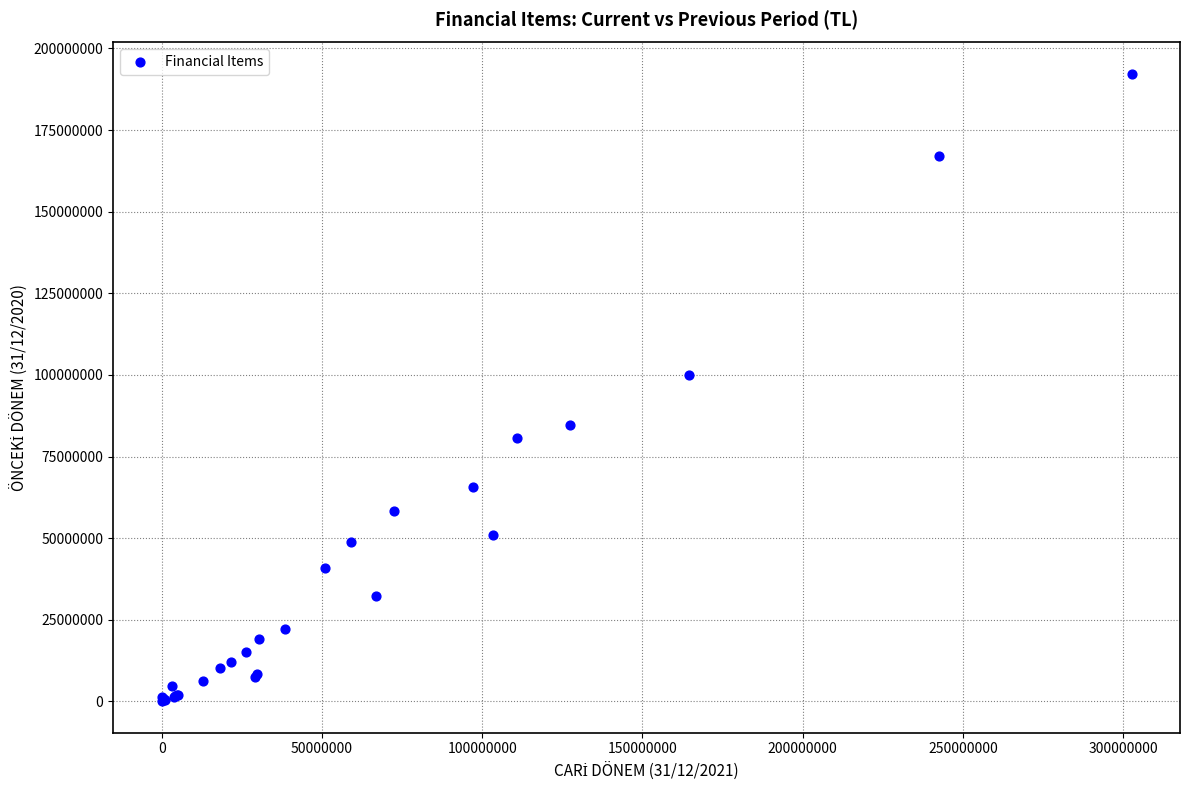

What Y value in the scatter plot is closest to 96138979?

99995475.2